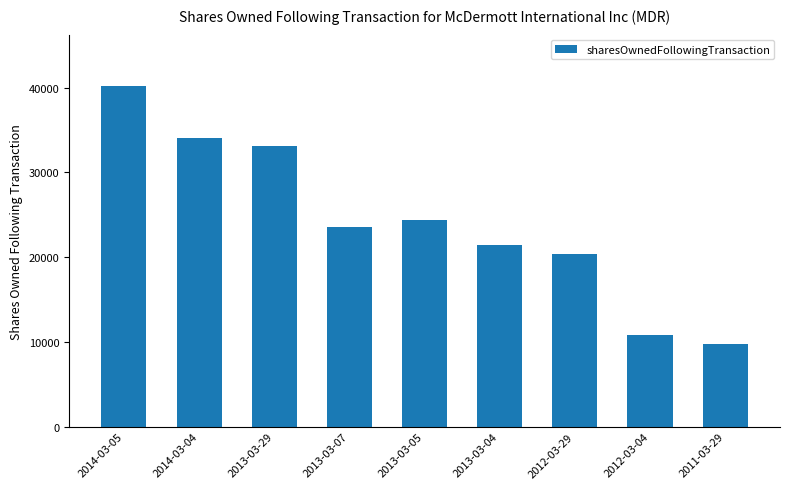

The chart shows a value of 64722 at 2014-03-05. True or false?

False